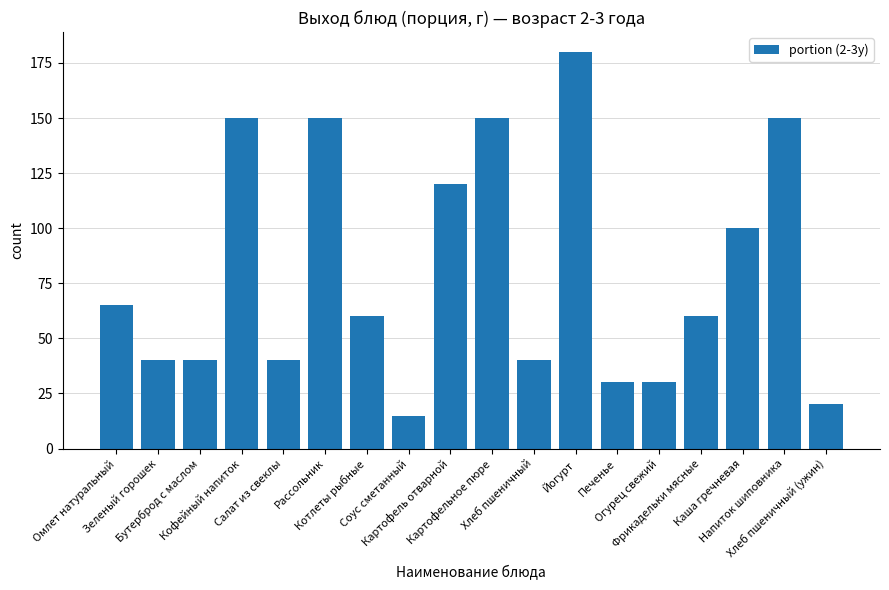

What is the sum of all values?

1440